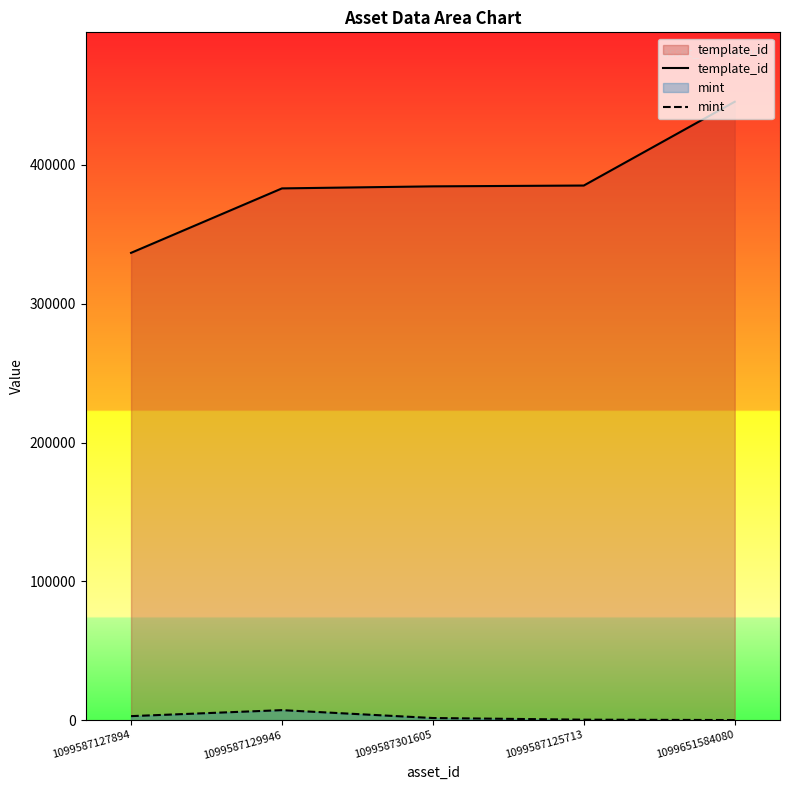

List the series in order of their peak value, highest first.

template_id, mint